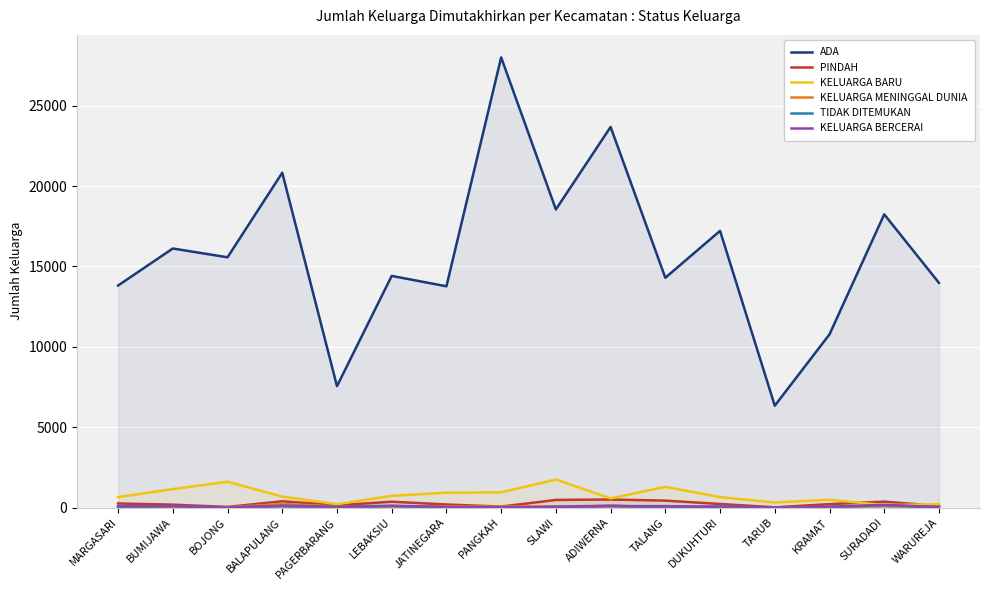

Which series has the largest total across all categories?

ADA